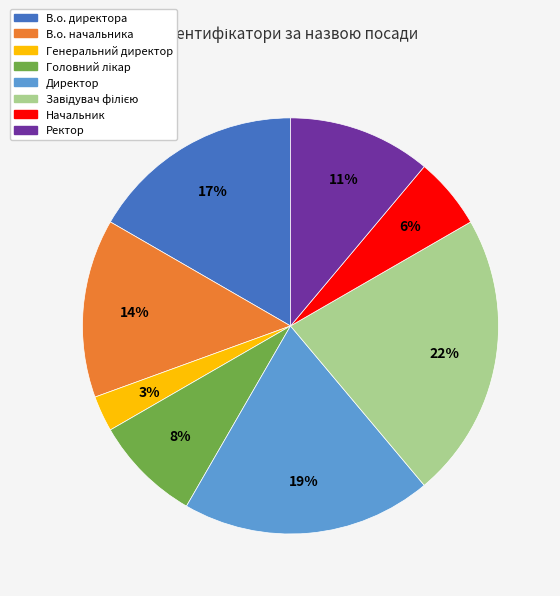

Is there any slice that represents more than half of the pie?

No